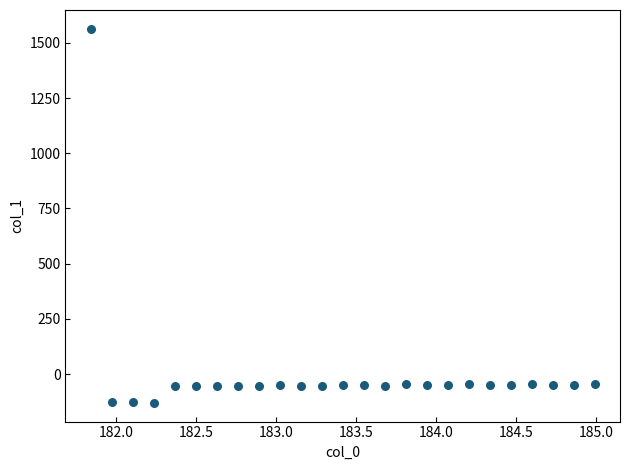

What is the range of Y values (max minus min)?

1694.2